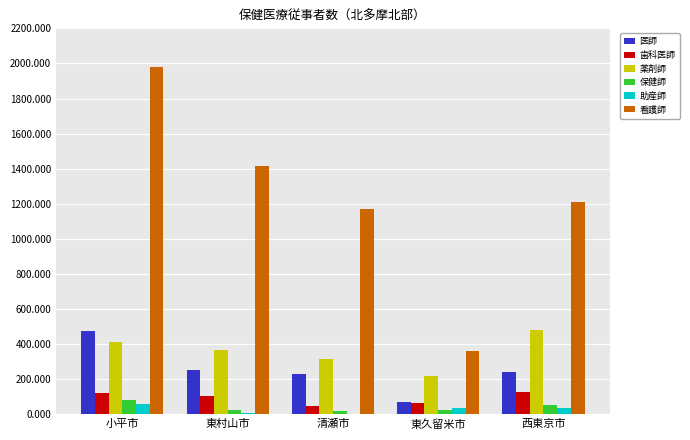

Which series has the largest total across all categories?

看護師